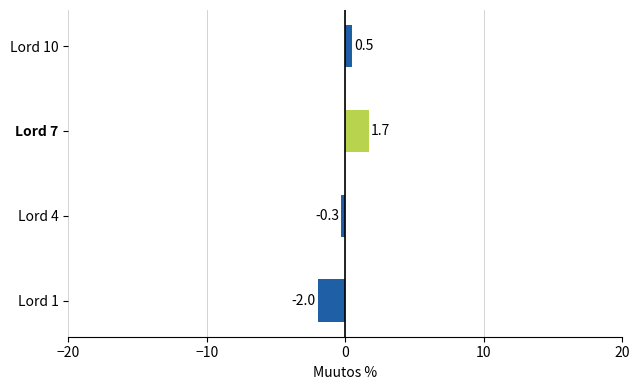

Reading top to bottom, list all the values displayed in this chart.

Lord 10=0.5	Lord 7=1.7	Lord 4=-0.3	Lord 1=-2.0